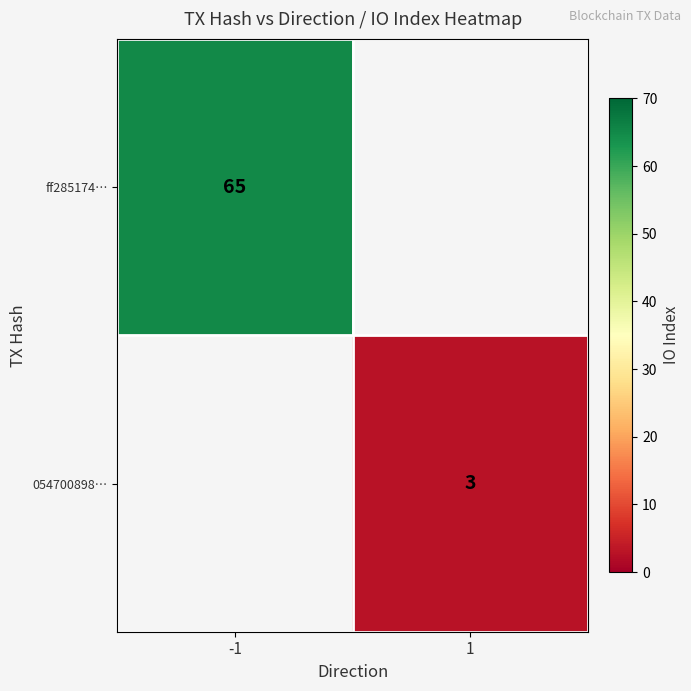

True or false: ff285174… has a value of 65 at -1.

True